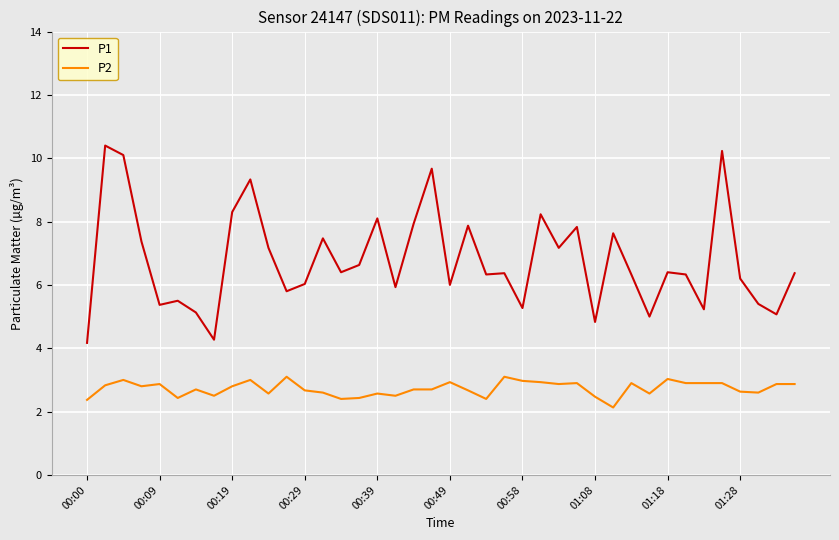

What is the smallest value displayed?

2.1